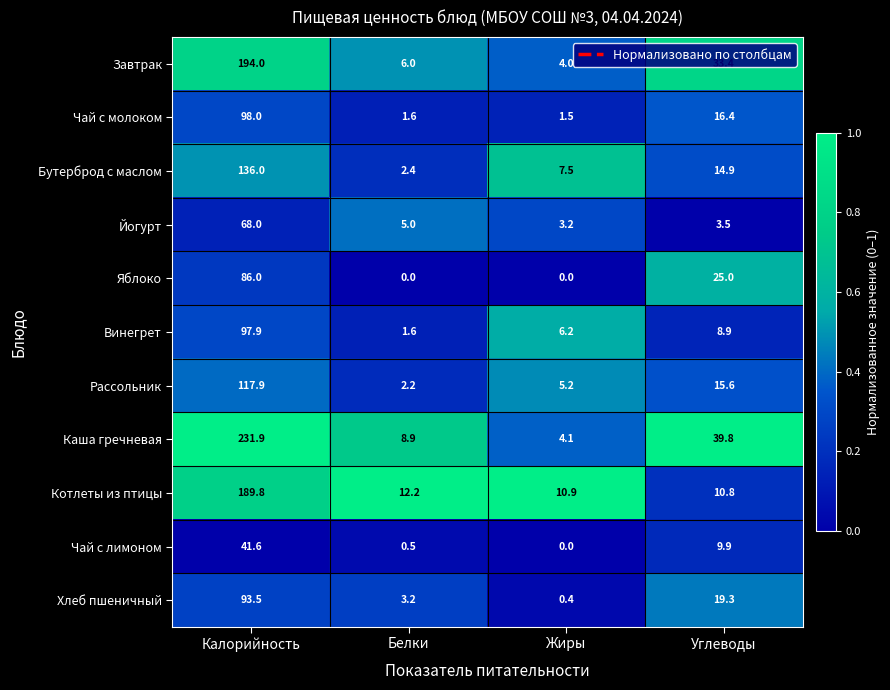

At which category does the chart reach its peak across all series?

Калорийность